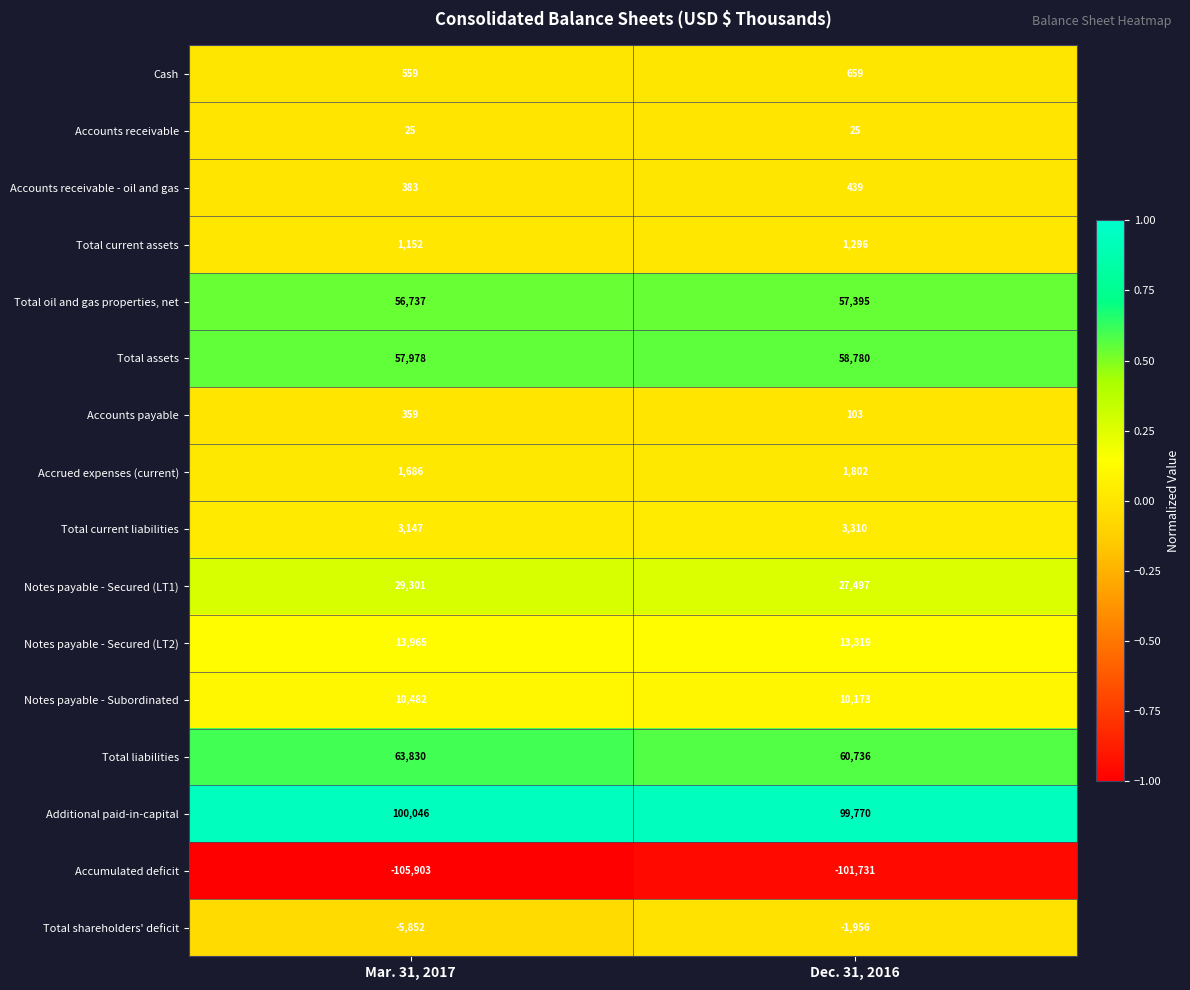

Is the value of Notes payable - Secured (LT2) at Mar. 31, 2017 greater than the value of Total current assets at Mar. 31, 2017?

Yes